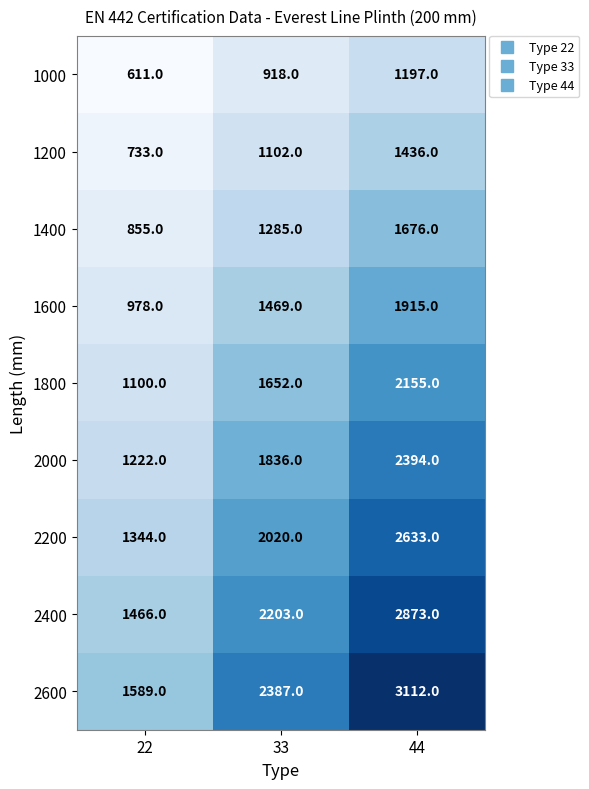

What is the minimum value shown in the chart?

611